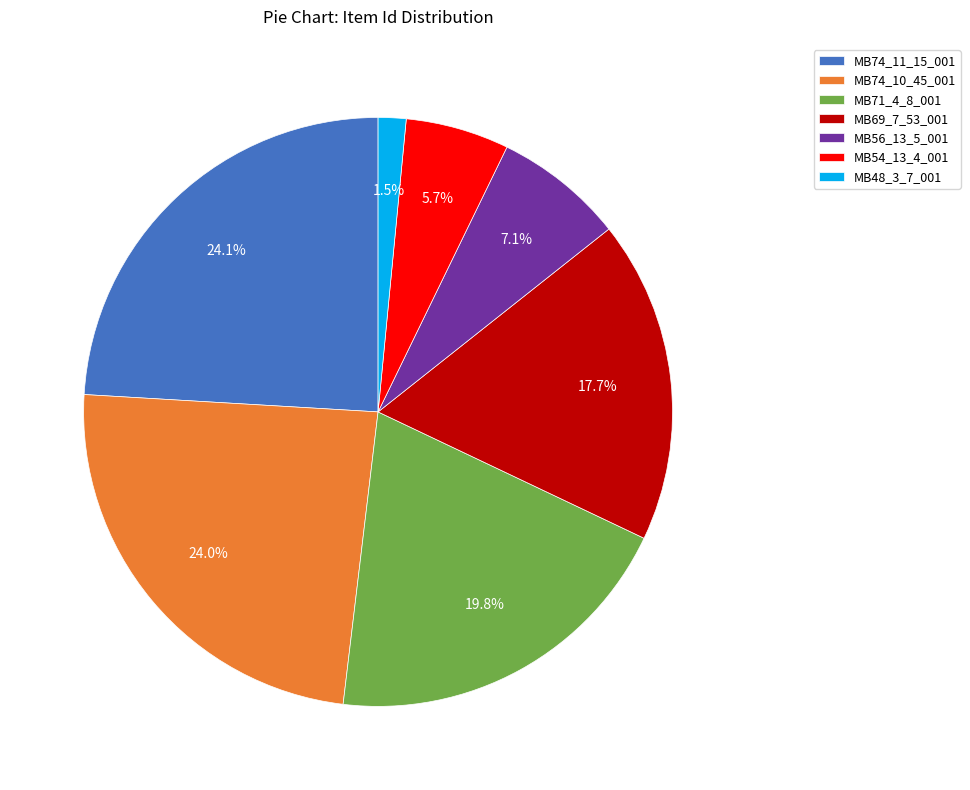

To the nearest percent, what is the average slice percentage?

14%